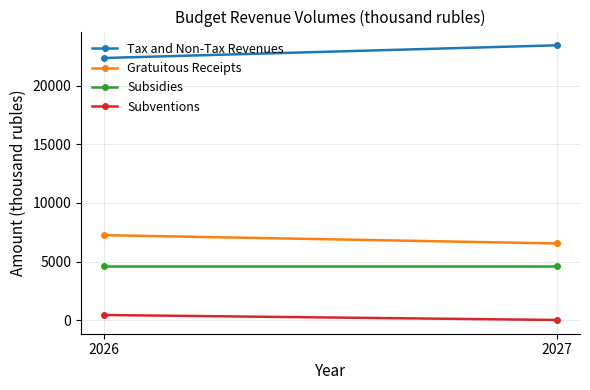

Rank the series at 2026 from highest to lowest value.

Tax and Non-Tax Revenues, Gratuitous Receipts, Subsidies, Subventions